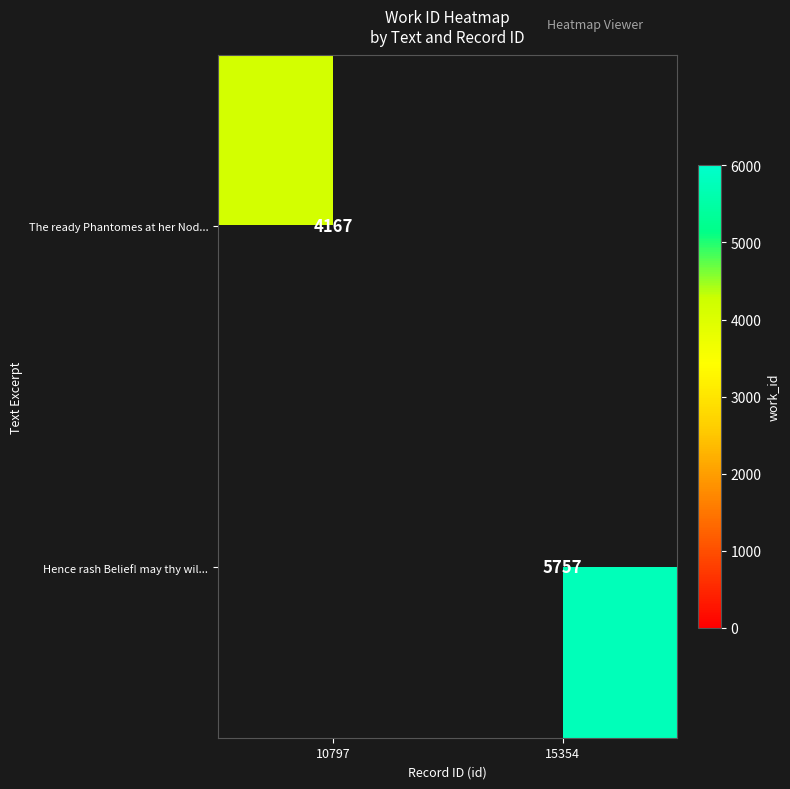

The value of The ready Phantomes at her Nod... at 10797 is 6938.6. True or false?

False